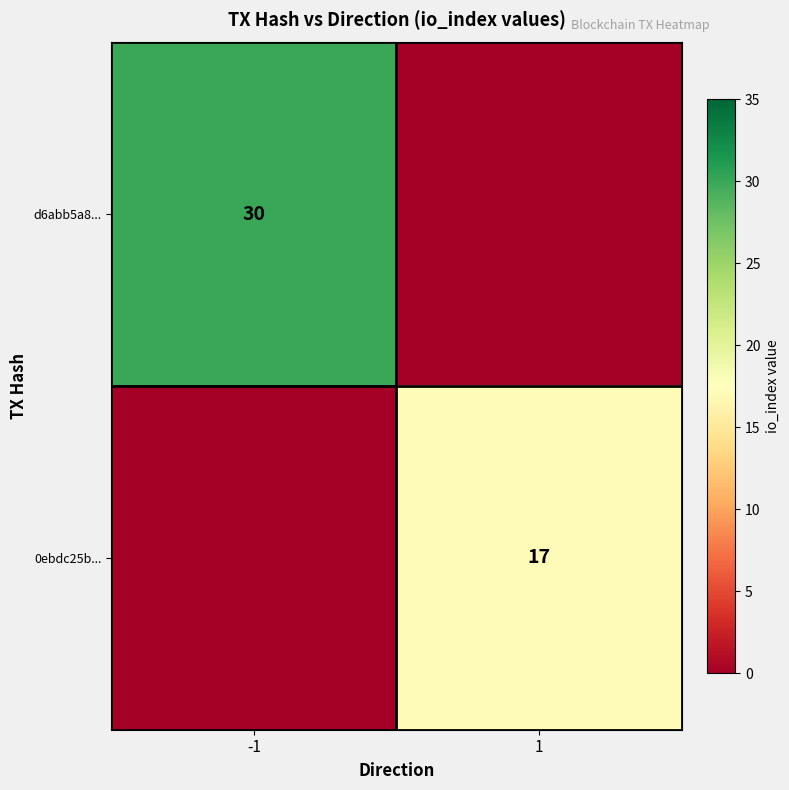

True or false: d6abb5a8... has a value of 30 at -1.

True